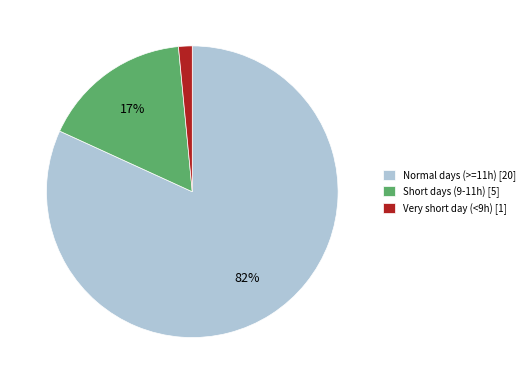

How many slices are in this pie chart?

3